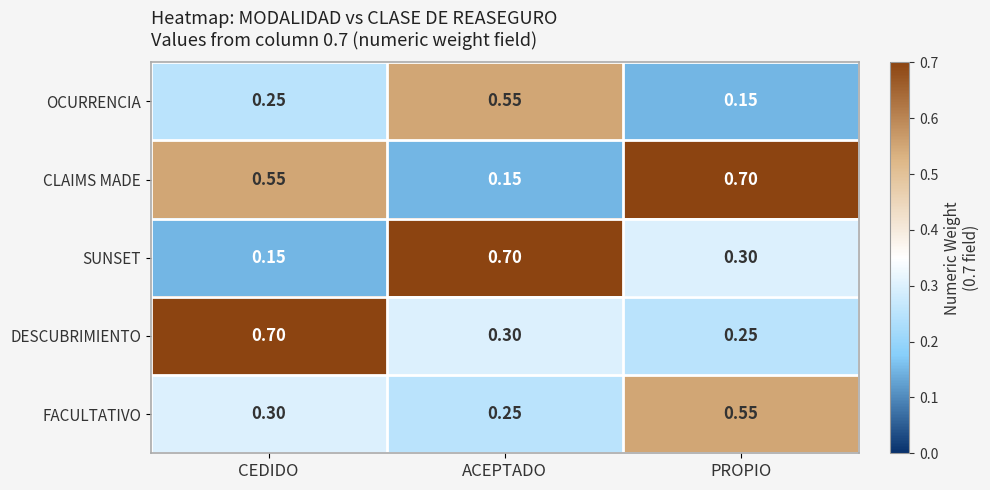

Which series changed the most between CEDIDO and ACEPTADO?

SUNSET